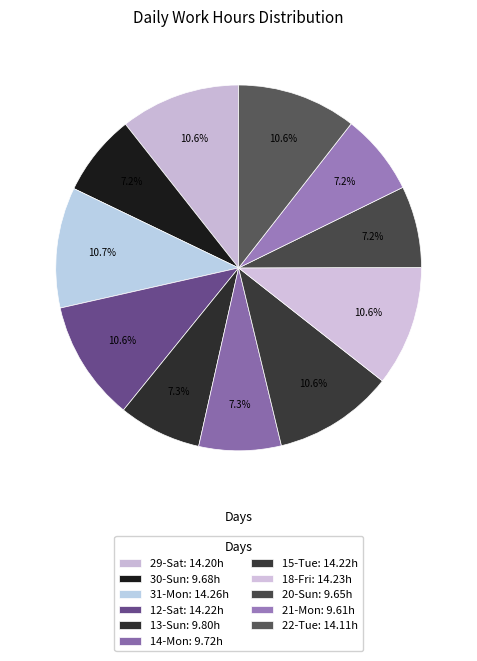

Rank the categories by value from highest to lowest.

31-Mon, 18-Fri, 12-Sat, 15-Tue, 29-Sat, 22-Tue, 13-Sun, 14-Mon, 30-Sun, 20-Sun, 21-Mon